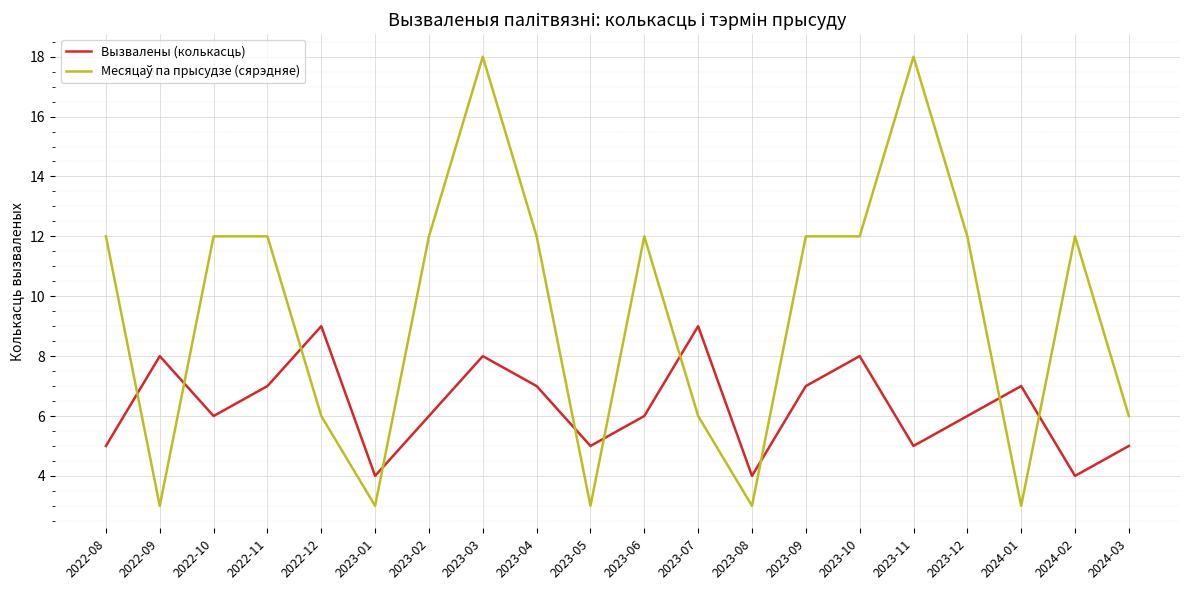

What position from the right is 2022-08?

20